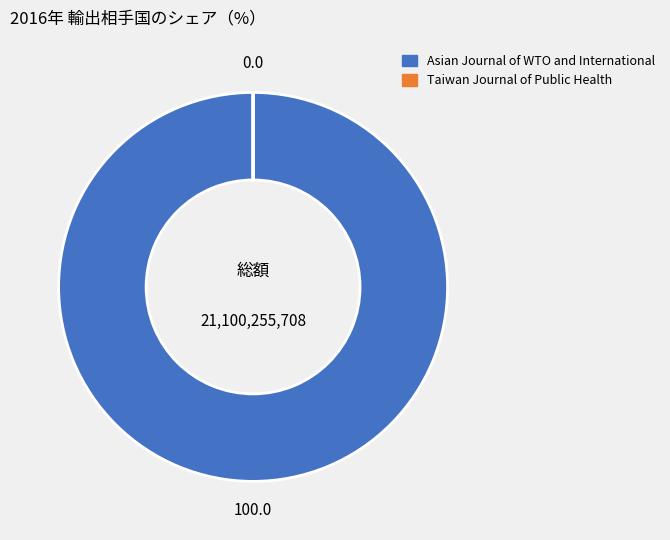

Which category has the biggest portion of the pie?

Asian Journal of WTO and International